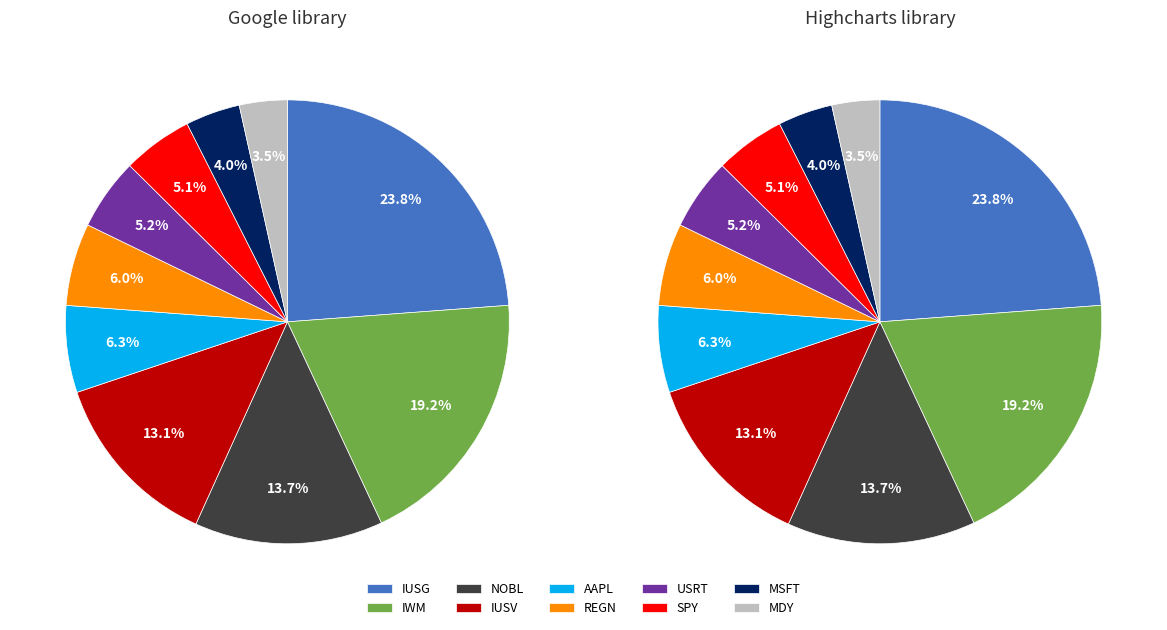

Which has a higher value, REGN or IUSG?

IUSG